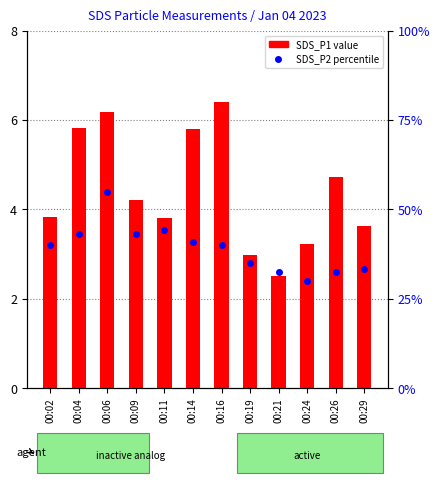

What is the approximate value of SDS_P2 at 00:24?

1.2